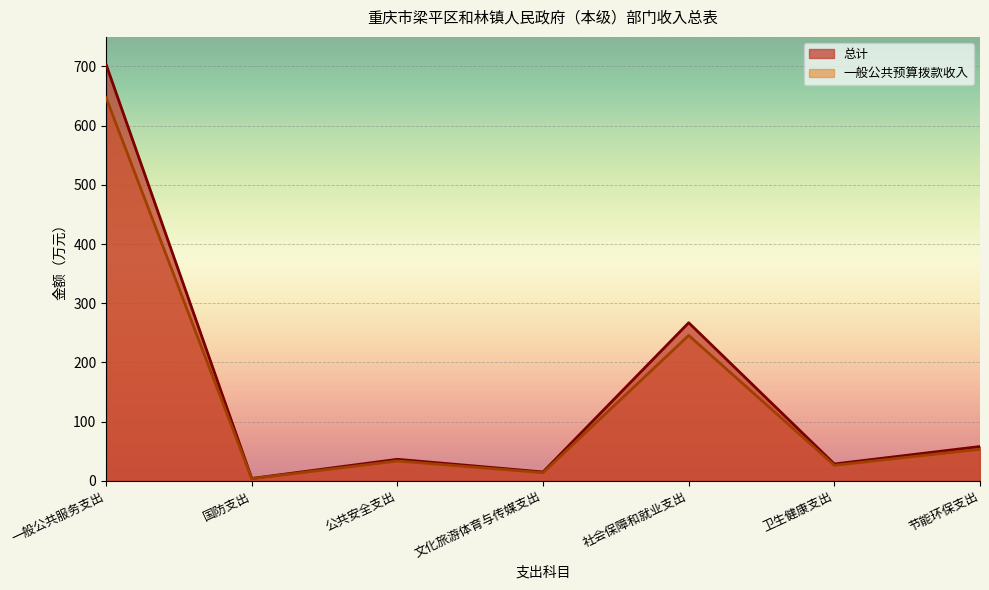

The 一般公共预算拨款收入 series shows 647.0 at 一般公共服务支出. True or false?

True